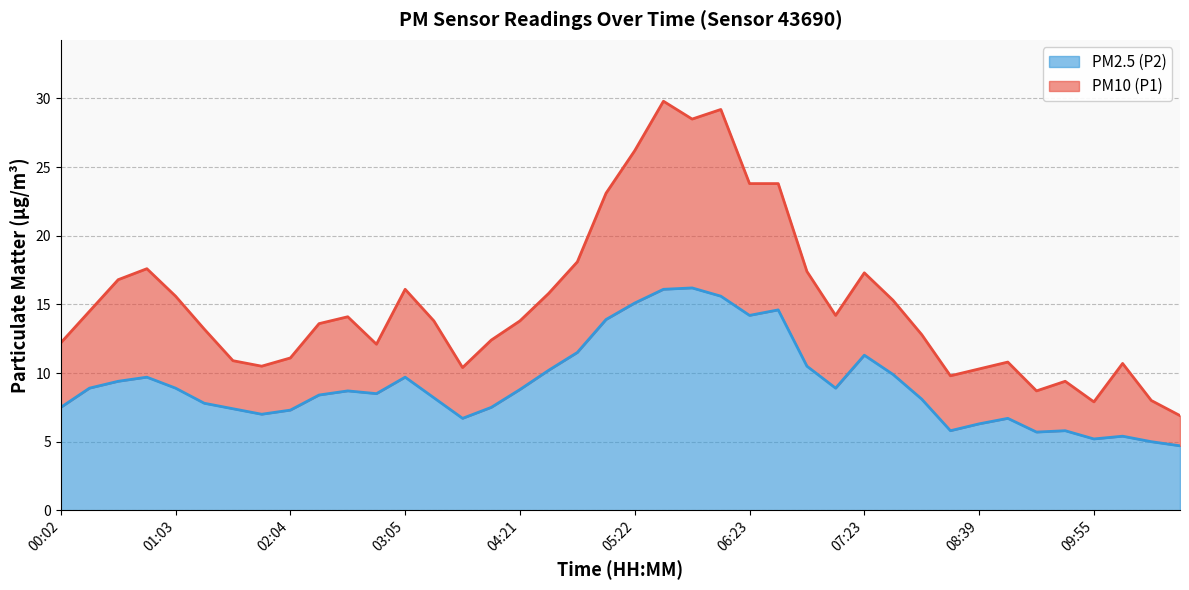

What are all the series names shown in the legend?

PM2.5 (P2), PM10 (P1)